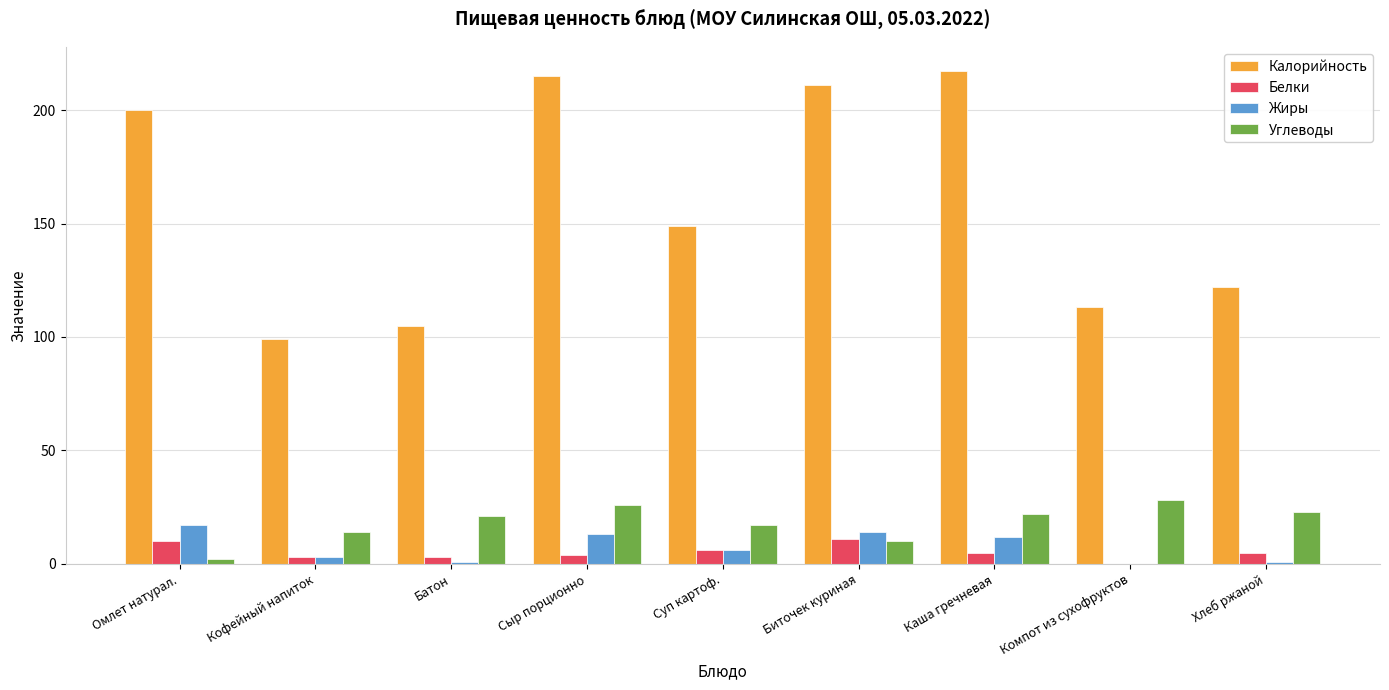

What is the sum of all Калорийность values?

1431